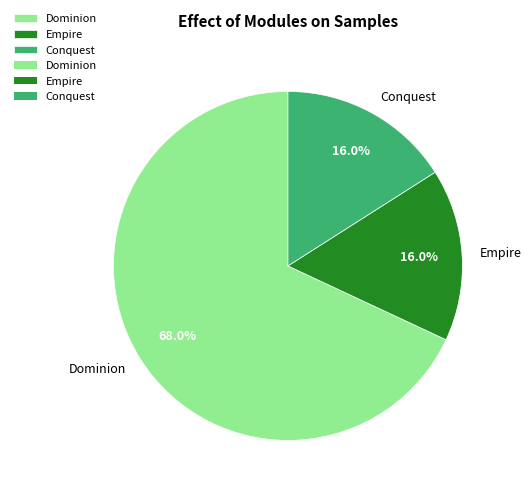

Does Empire account for over 50% of the chart?

No